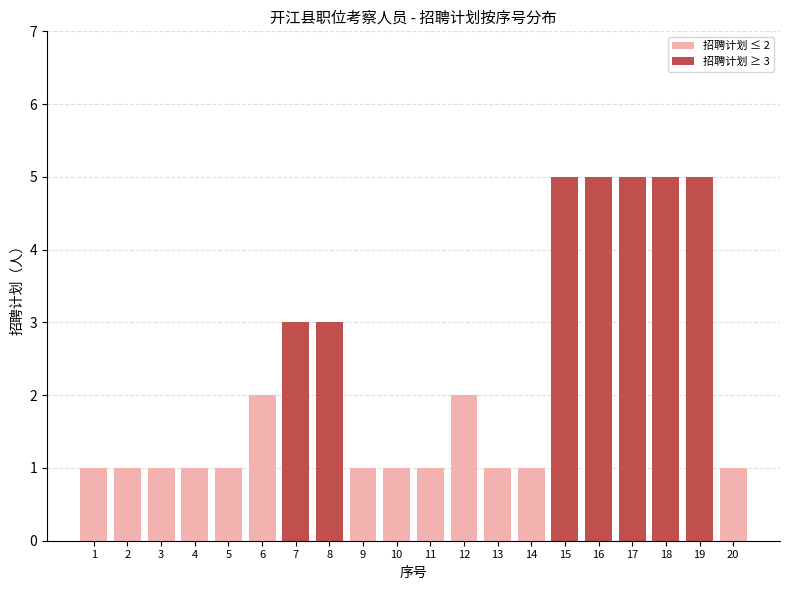

What is the approximate value at 14?

1